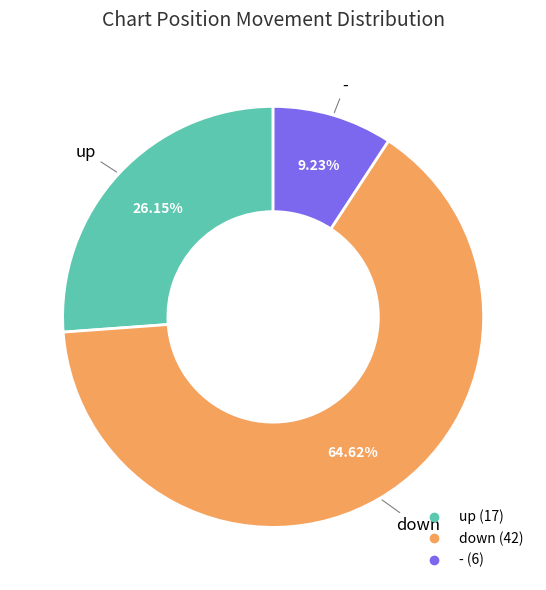

What is the majority slice?

down